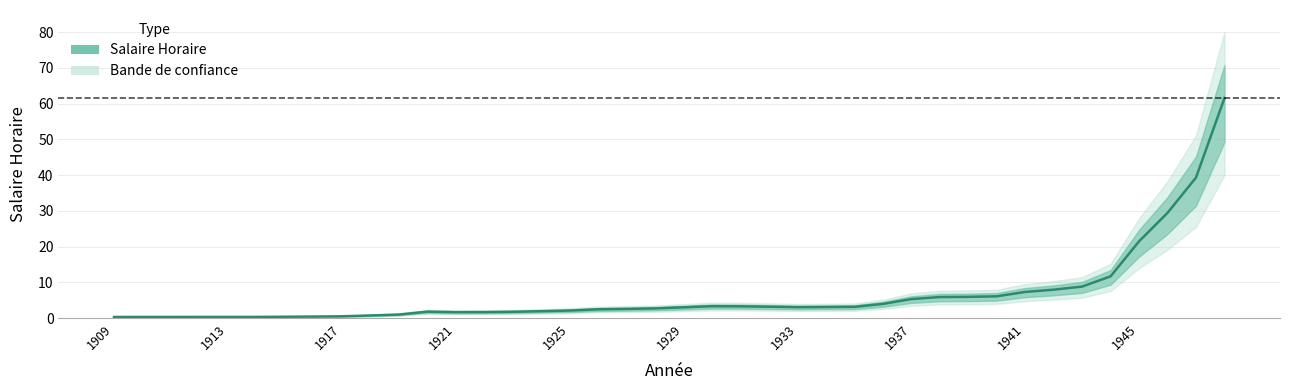

Does the chart display data point markers on the line(s)?

No